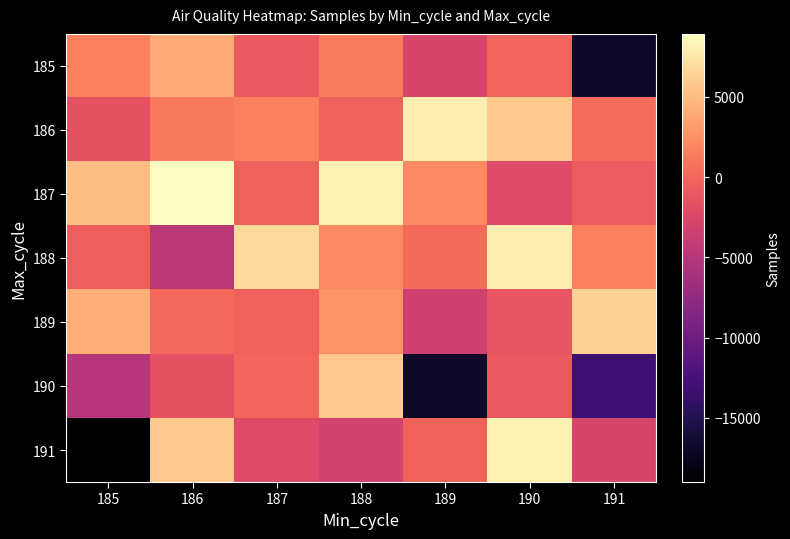

Reading left to right, what are all the values shown in this chart?

185: 185=1582.0	186=4019.0	187=-944.0	188=1309.0	189=-2696.0	190=-31.0	191=-16863.0
186: 185=-1623.0	186=1123.0	187=1582.0	188=-289.0	189=8045.0	190=5846.0	191=369.0
187: 185=5198.0	186=8931.0	187=-299.0	188=8250.0	189=2104.0	190=-2187.0	191=-705.0
188: 185=-526.0	186=-4604.0	187=6799.0	188=2063.0	189=239.0	190=8045.0	191=1582.0
189: 185=4186.0	186=163.0	187=-343.0	188=2521.0	189=-3218.0	190=-1233.0	191=6382.0
190: 185=-5035.0	186=-1563.0	187=-31.0	188=5791.0	189=-16863.0	190=-944.0	191=-13161.0
191: 185=-19004.0	186=5846.0	187=-2187.0	188=-2892.0	189=-289.0	190=8250.0	191=-2696.0